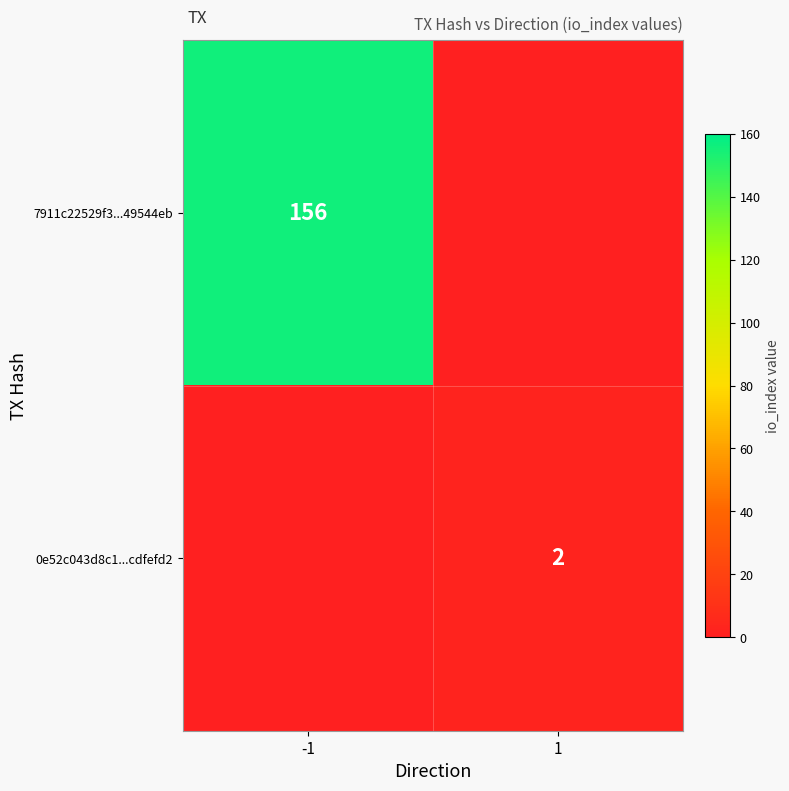

The value of 7911c22529f3...49544eb at -1 is 156. True or false?

True